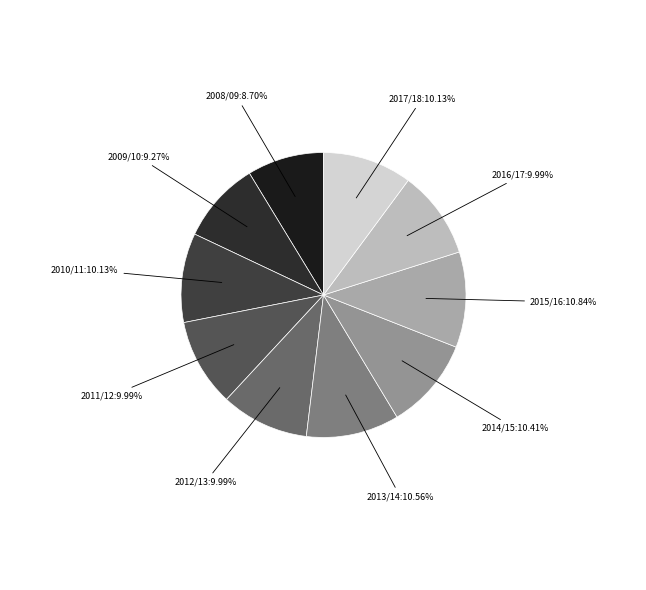

How many slices are in this pie chart?

10